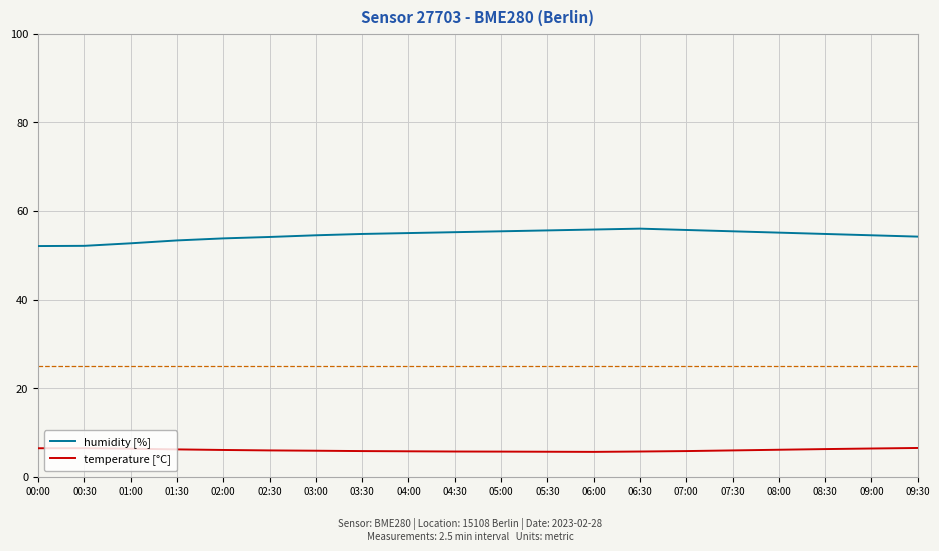

Is it true that temperature [°C] equals 5.7 at 05:30?

True